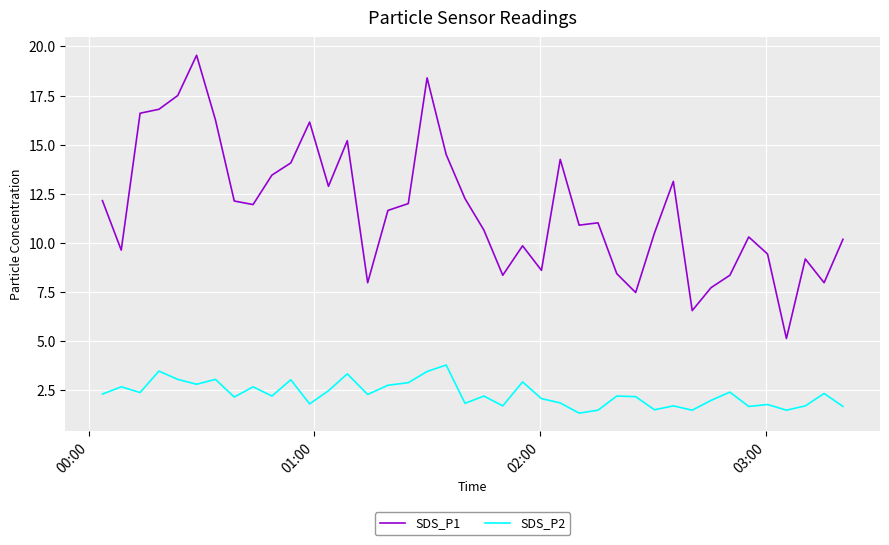

What is the minimum value for SDS_P1?

5.1